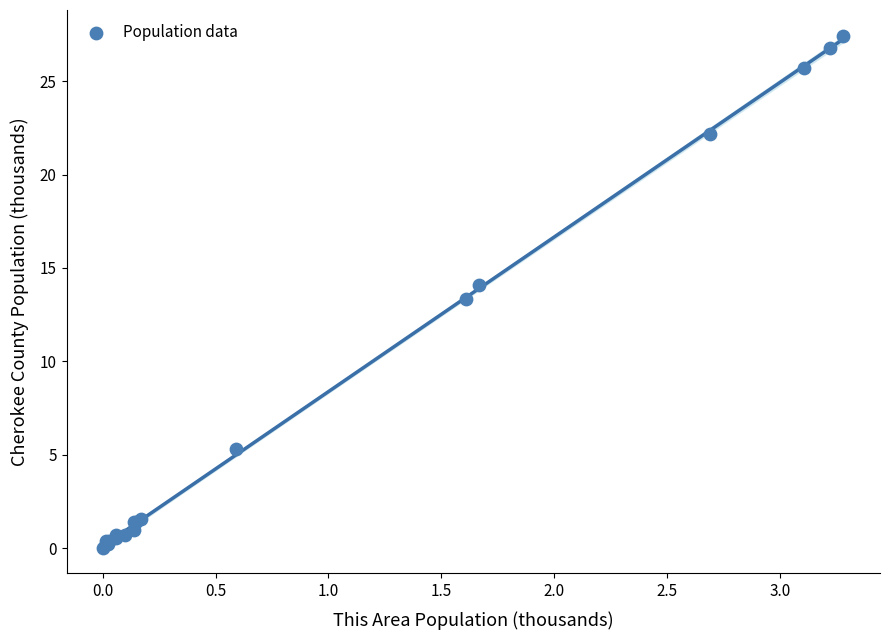

What Y value in the scatter plot is closest to 13?

13.3